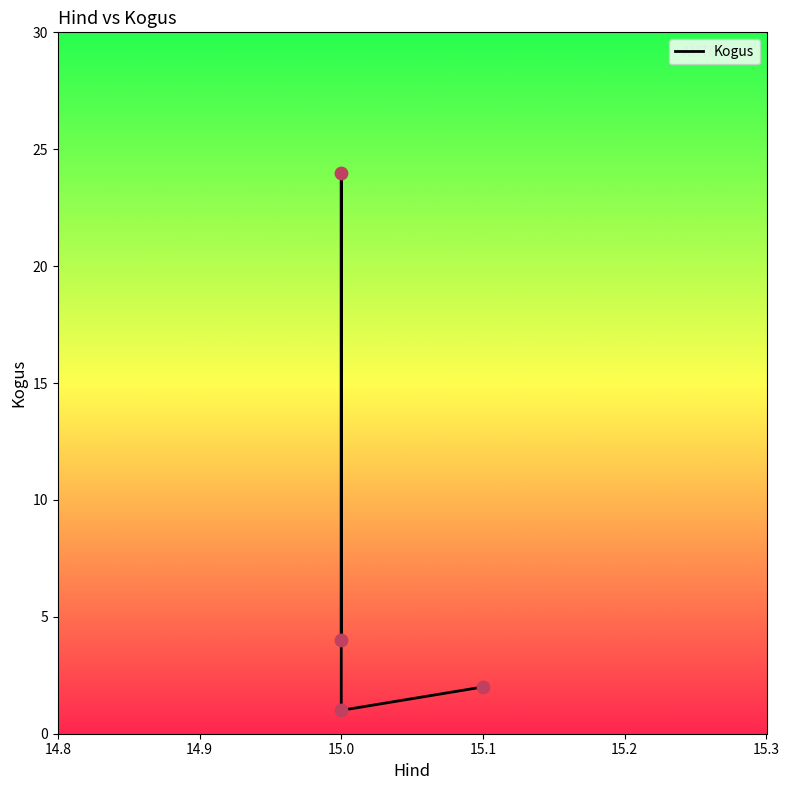

What is the change in value from 15.0 to 15.1?

+1